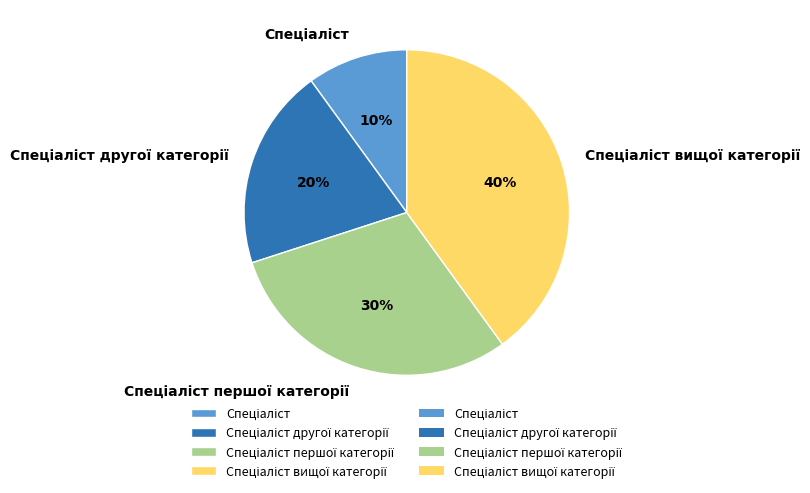

To the nearest percent, what is the difference between the largest and smallest slice percentages?

30%